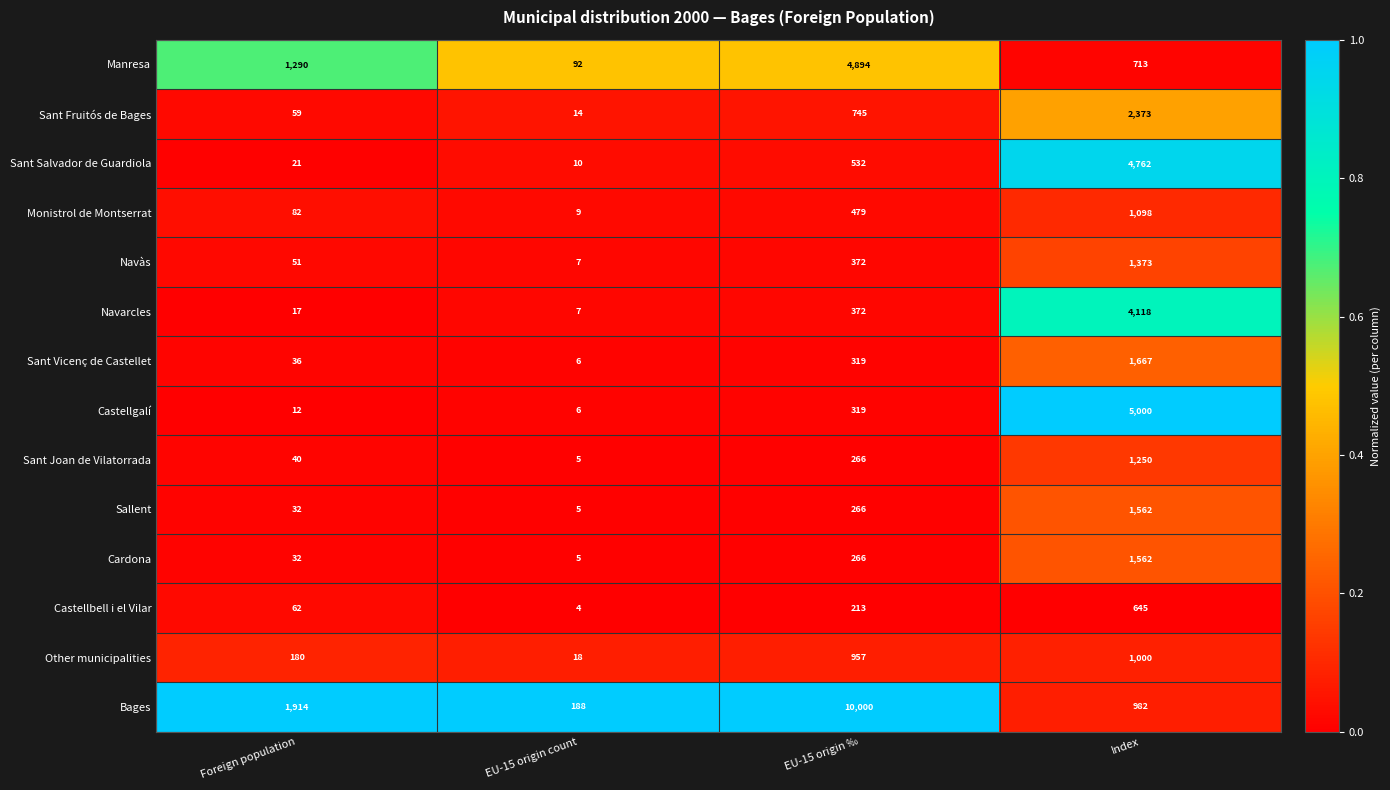

What is the total value across all series at Index?

28105